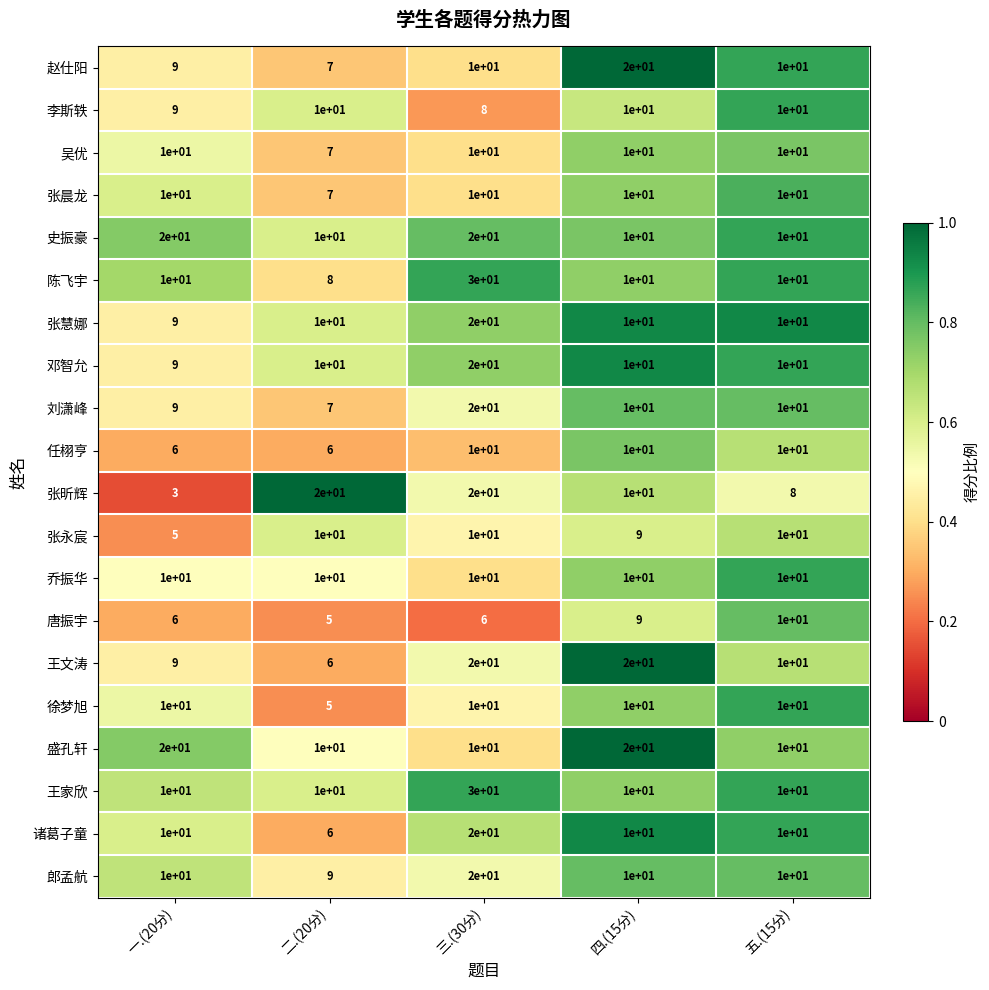

Which series has the largest range (max minus min)?

陈飞宇